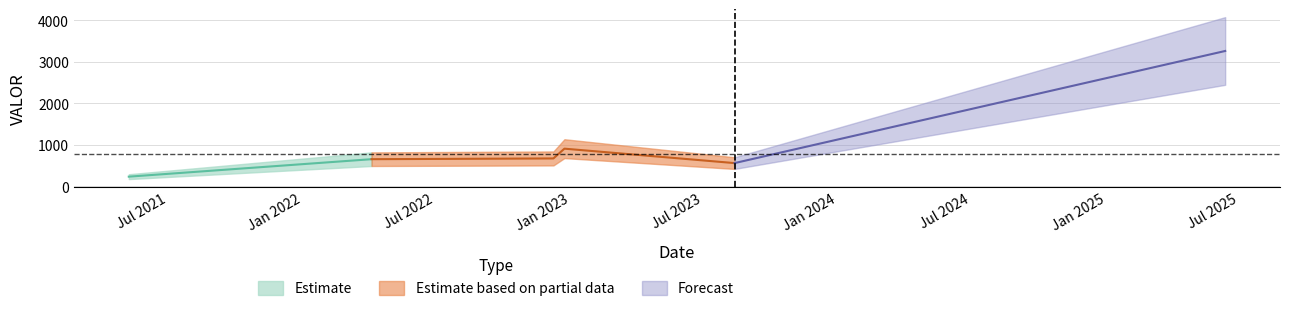

Which category has the highest value across all series?

2025-06-12